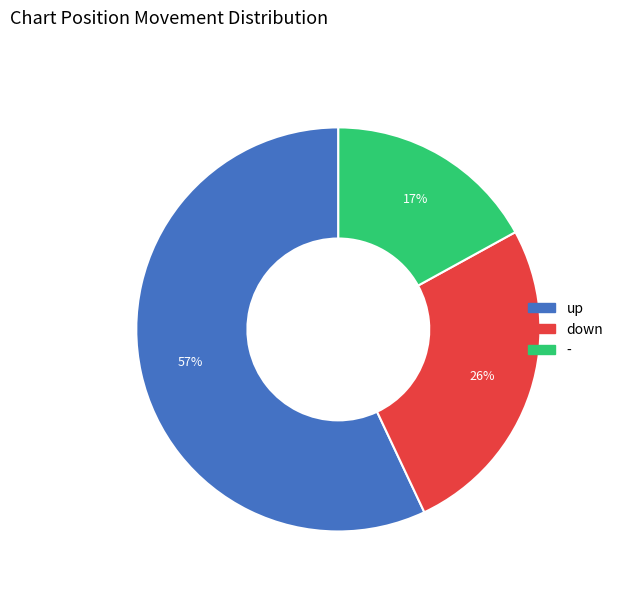

Between - and down, which is larger?

down